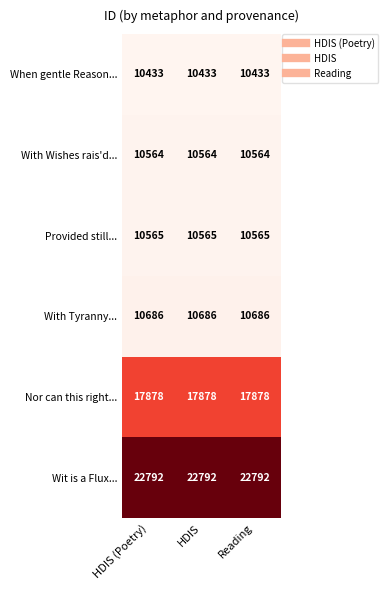

What is the sum of the Nor can this right... values at HDIS and HDIS (Poetry)?

35756